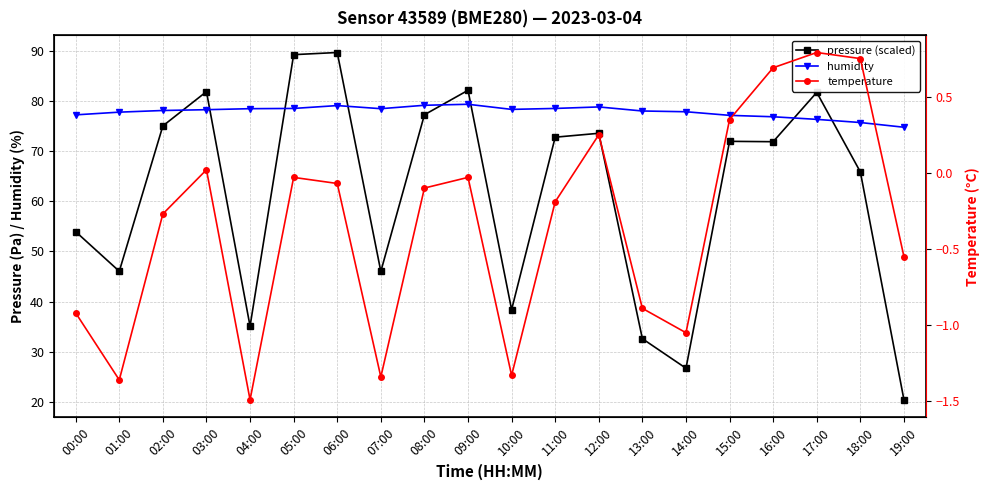

True or false: temperature has more than 1 points higher than both neighbors.

True